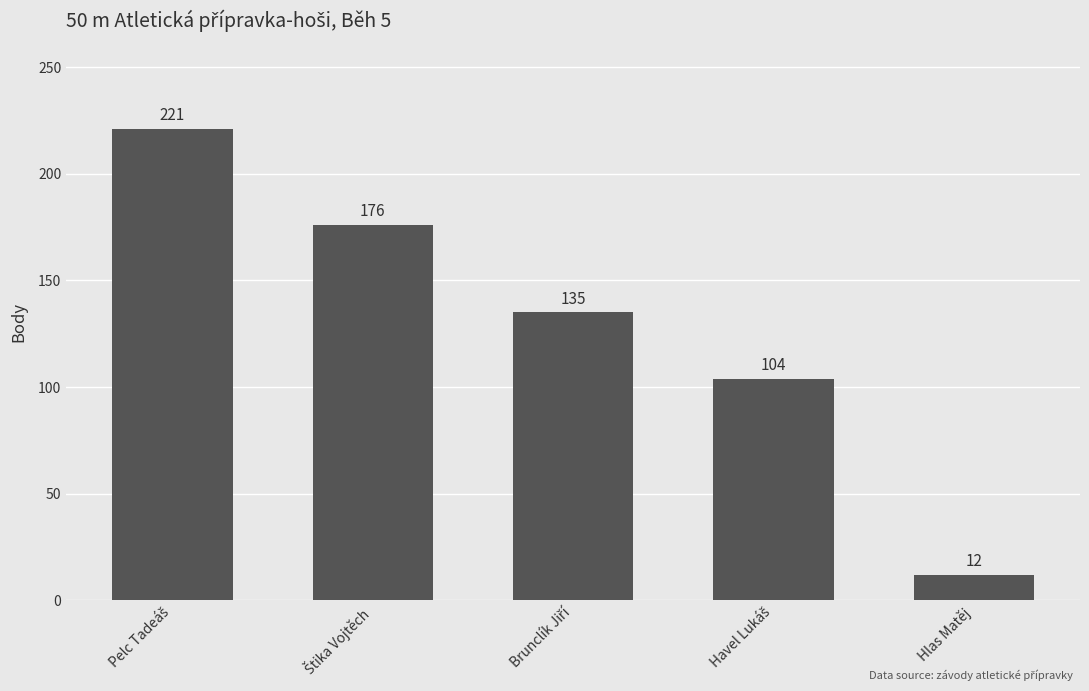

How many values are between 104 and 176?

3